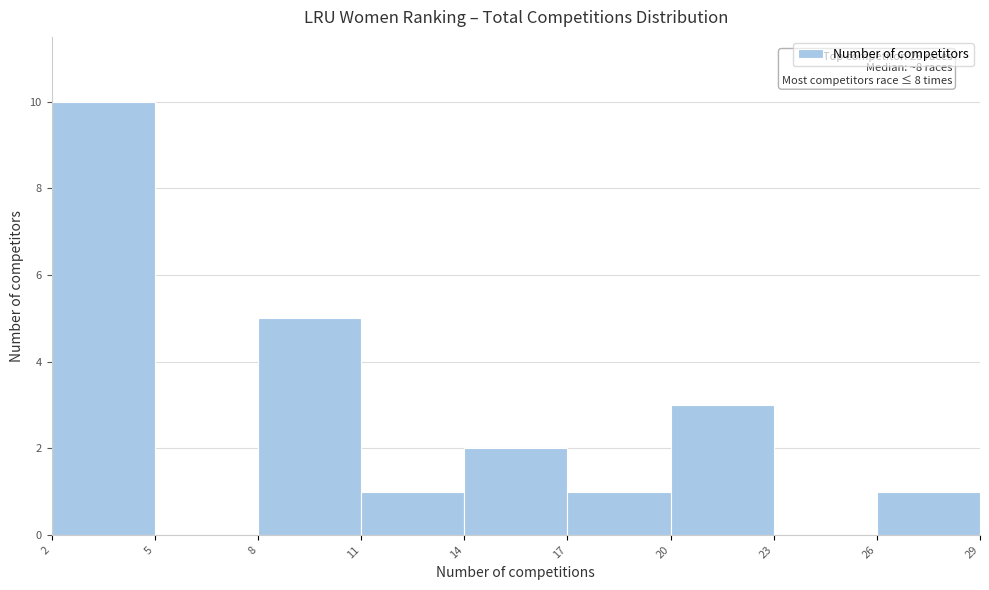

Which range on the x-axis has the tallest bar?

2 to 5